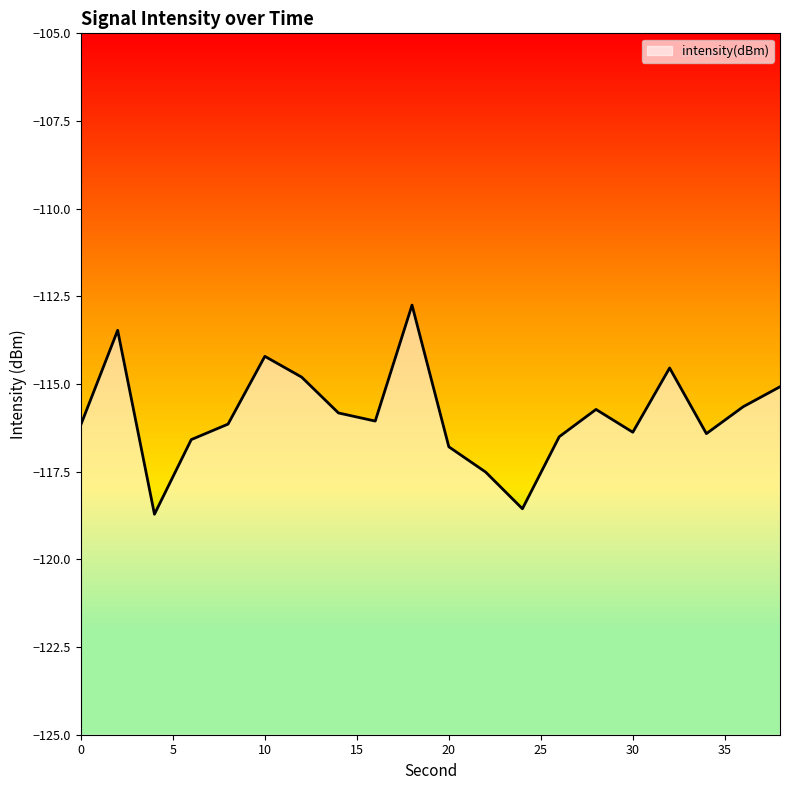

At which category does the data reach its first local peak?

2